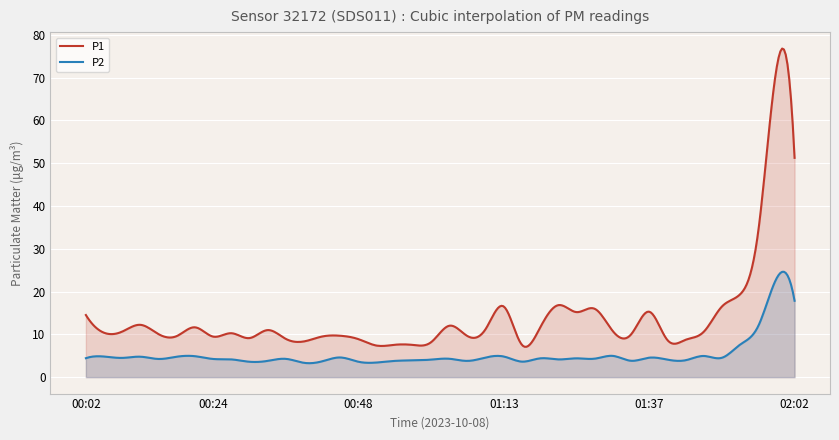

What is the difference between the P2 values at 01:31 and 01:56?

7.0